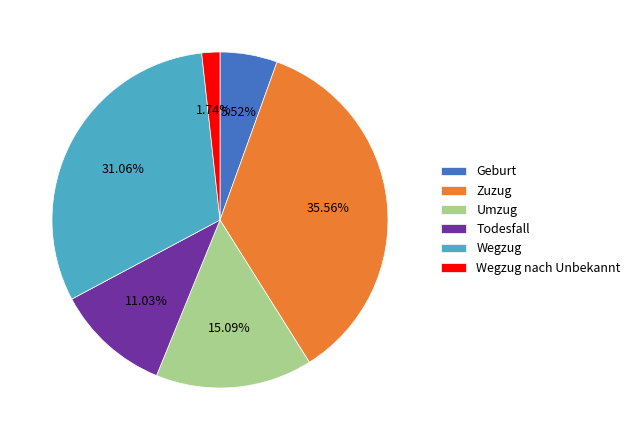

How many segments does this pie chart have?

6